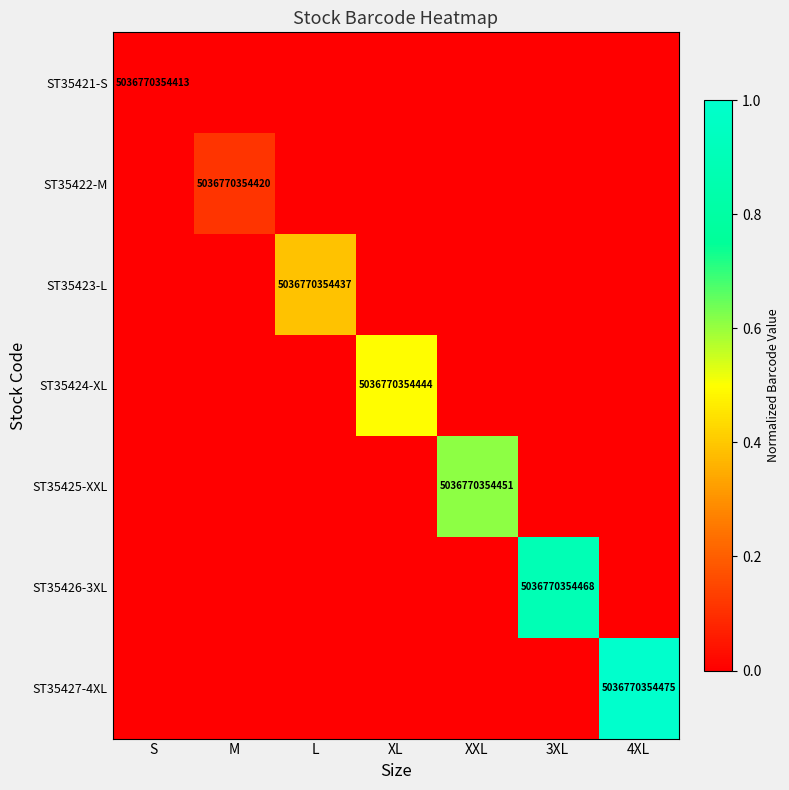

What is the difference between the highest and lowest values at M?

81238231521.6